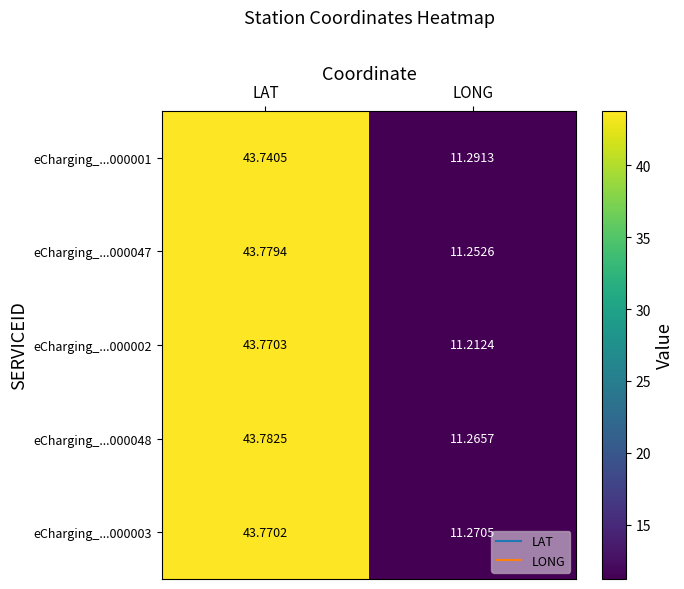

Is the value of eCharging_...000048 at LONG greater than the value of eCharging_...000002 at LONG?

Yes